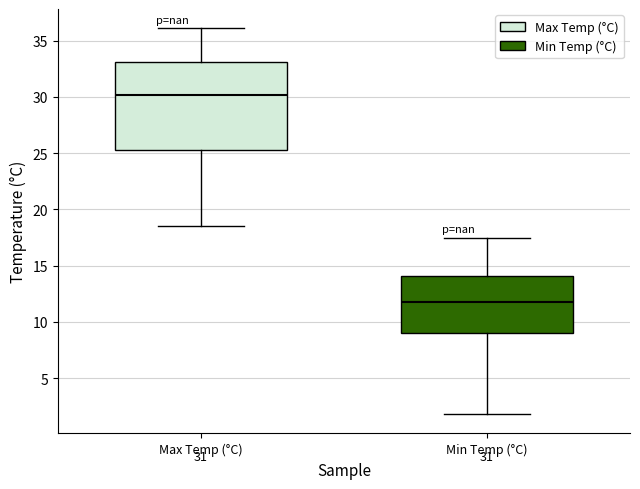

Which box's median line is the lowest?

Min Temp (°C)